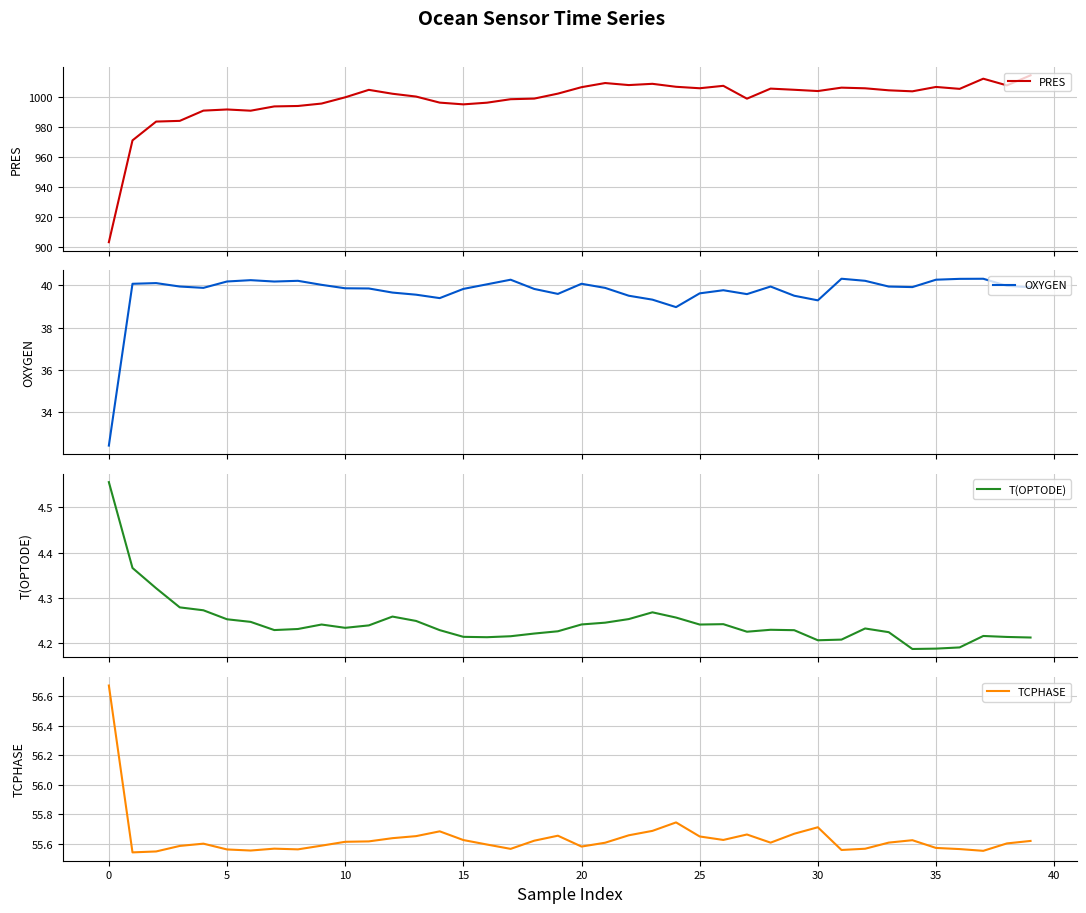

How many lines are shown in the chart?

4